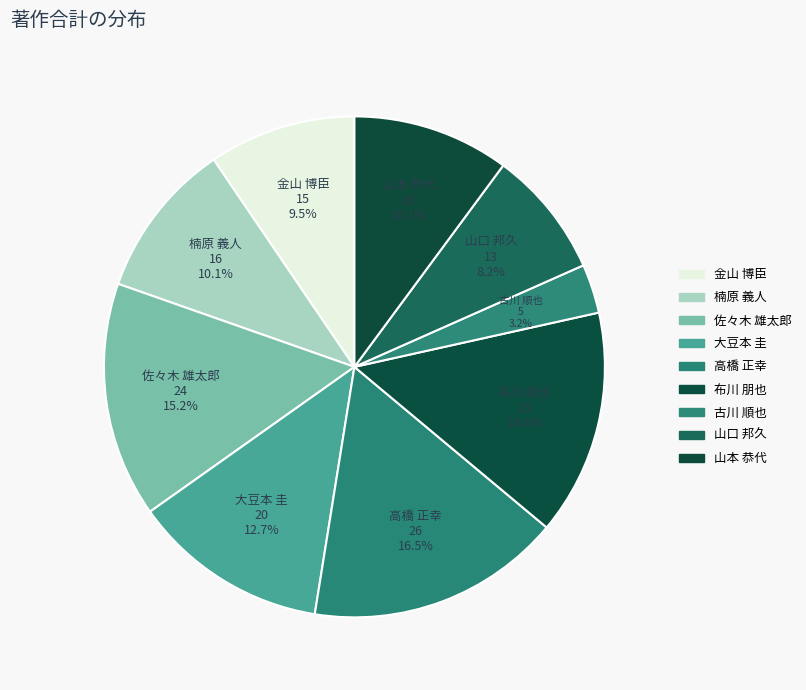

Count the number of slices in the pie.

9